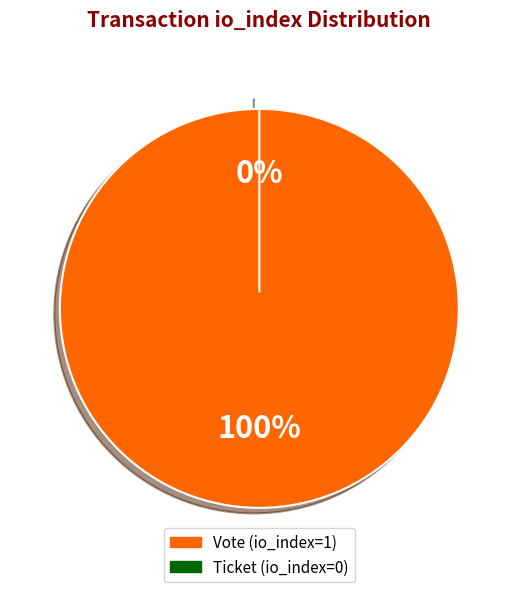

Which slice is the smallest?

Ticket (io_index=0)